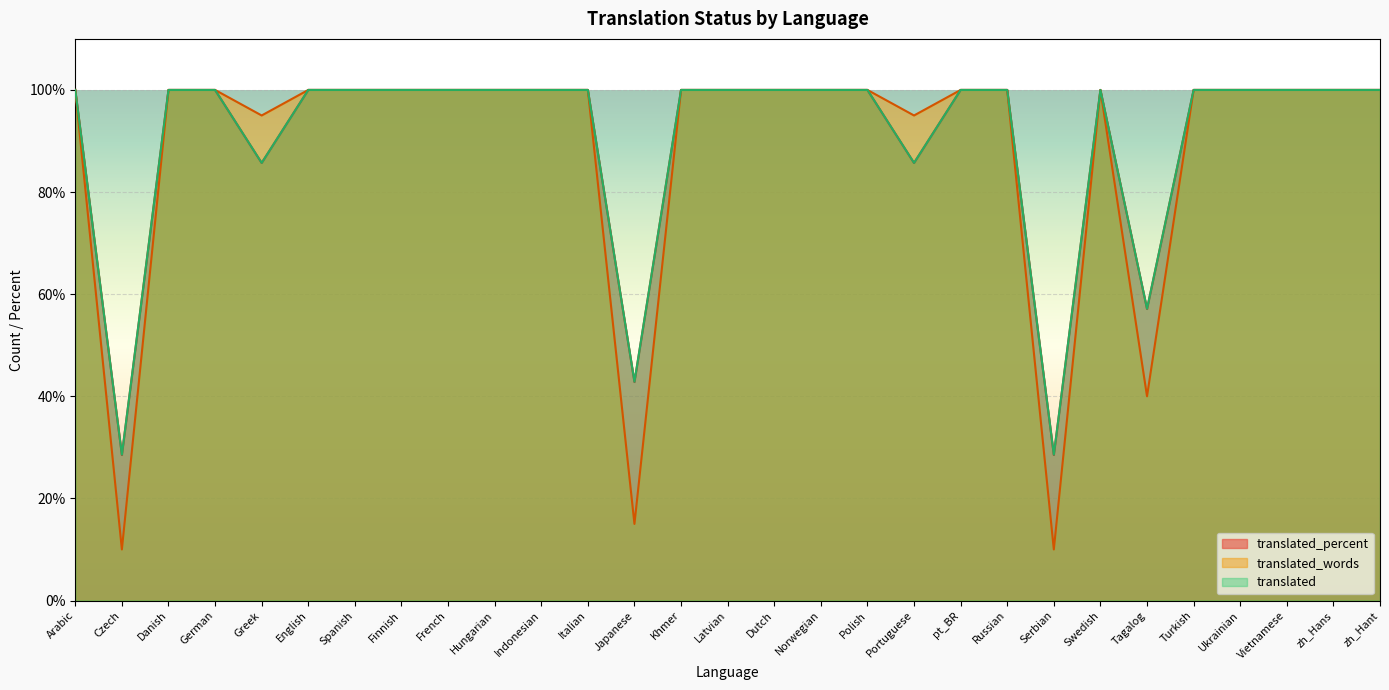

True or false: translated and translated_percent intersect in this chart.

False